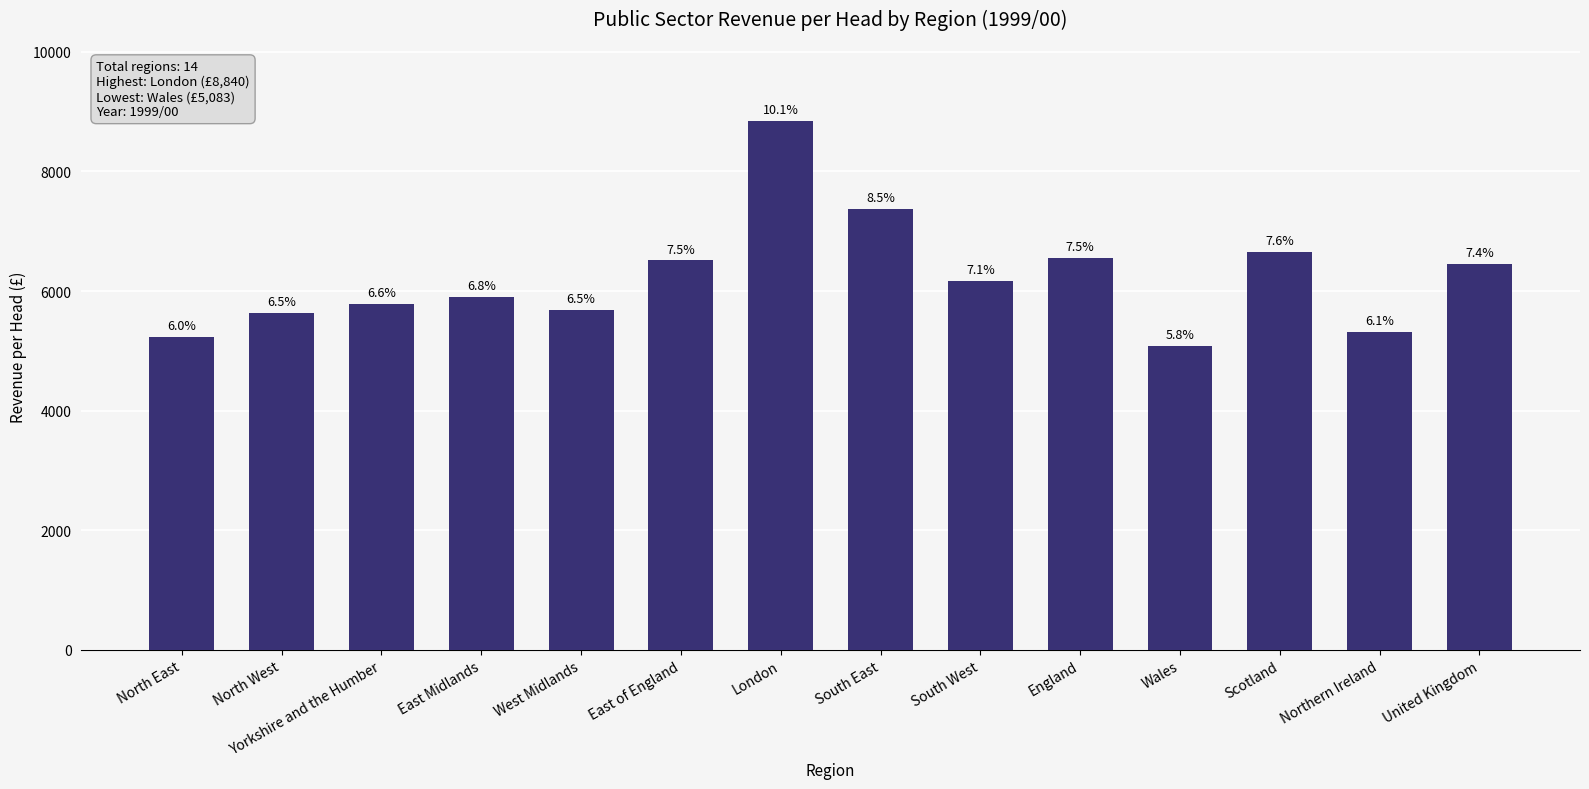

At which label is the value closest to 6961?

Scotland